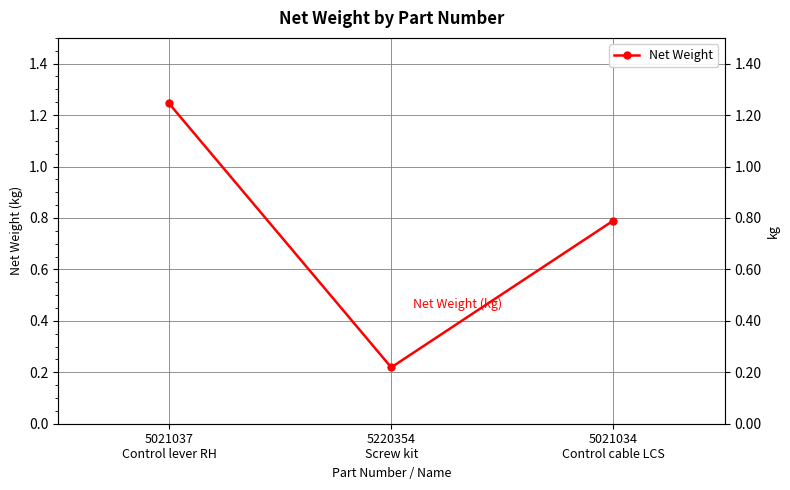

What is the label of the 3rd point from the right?

5021037
Control lever RH